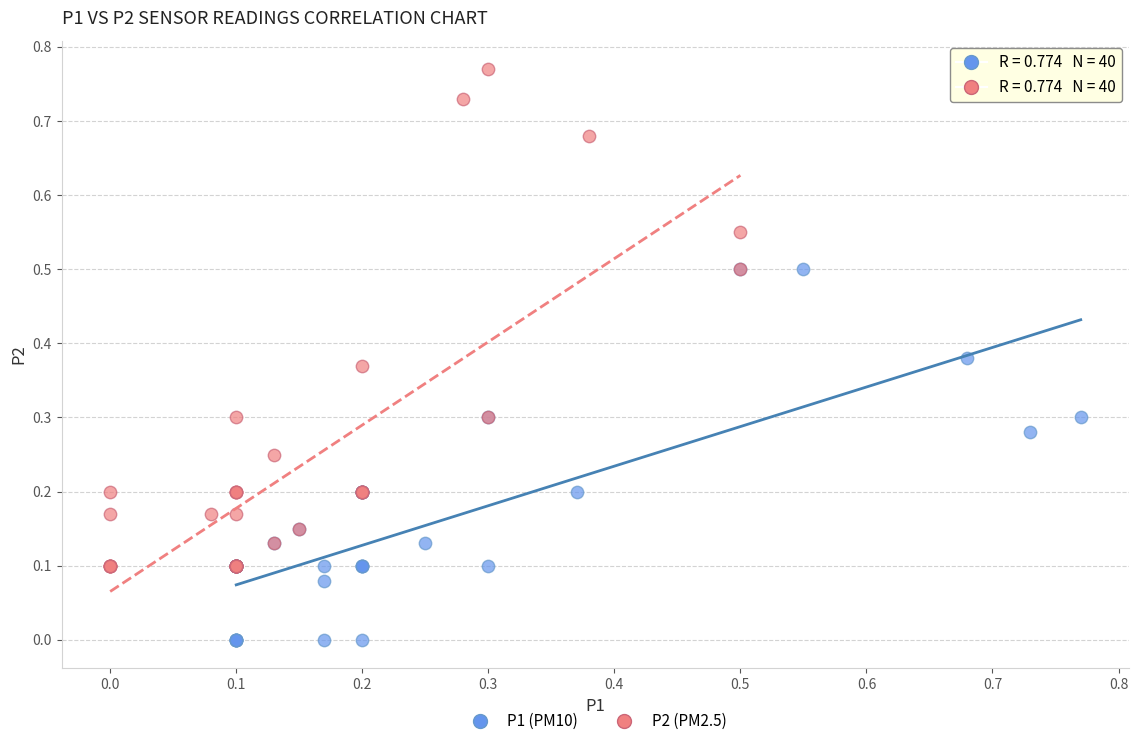

Which series reaches the minimum Y coordinate?

P1 (PM10)